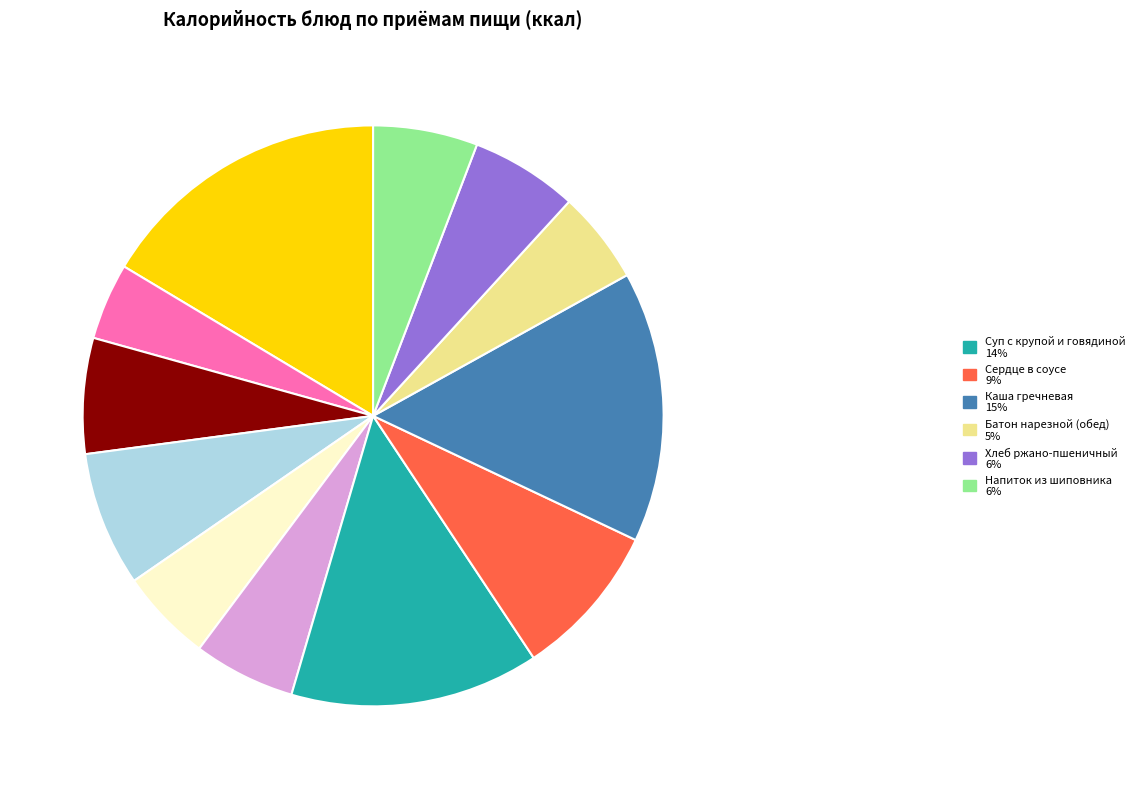

Does any single category account for the majority?

No